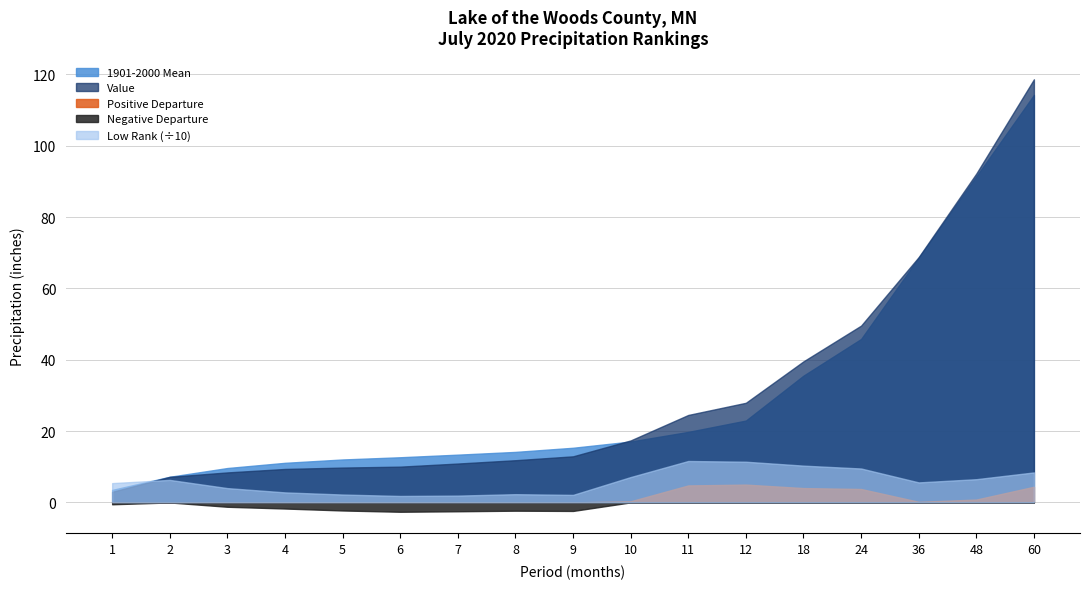

Rank the series at 5 from highest to lowest value.

1901-2000 Mean, Value, Low Rank (÷10), Positive Departure, Negative Departure